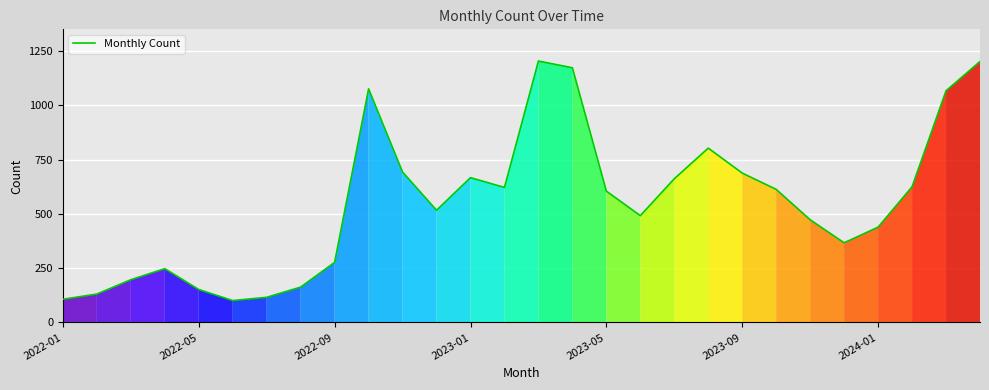

What is the difference between the maximum and minimum values?

1103